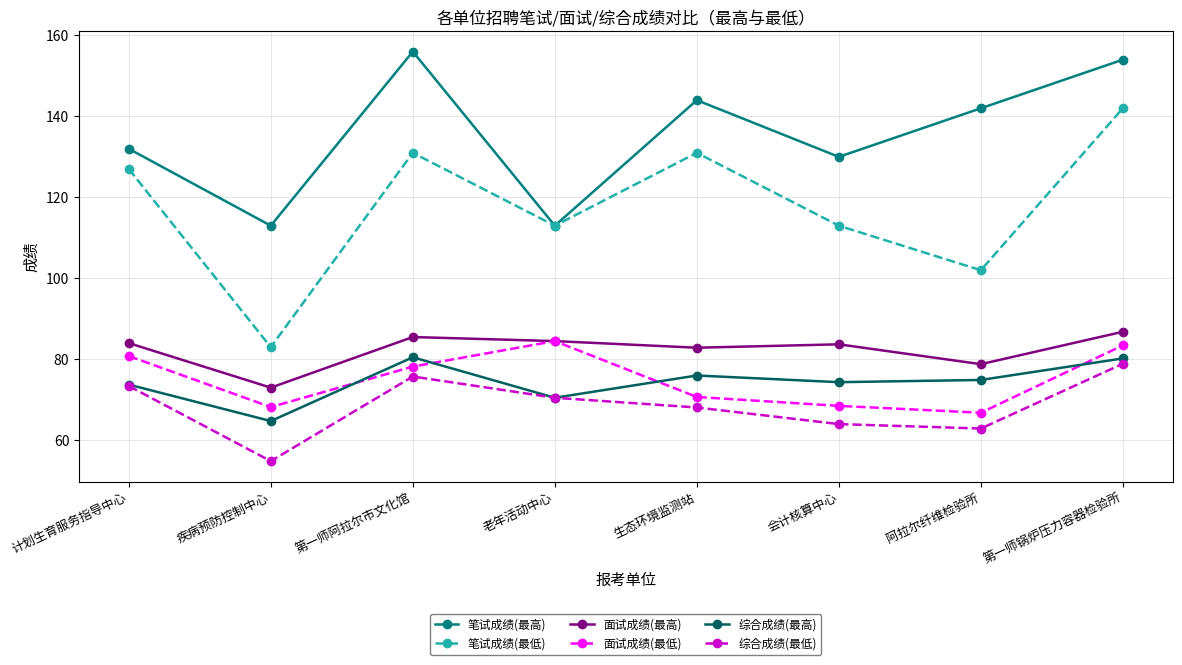

Is it true that 综合成绩(最低) equals 70.5 at 老年活动中心?

True